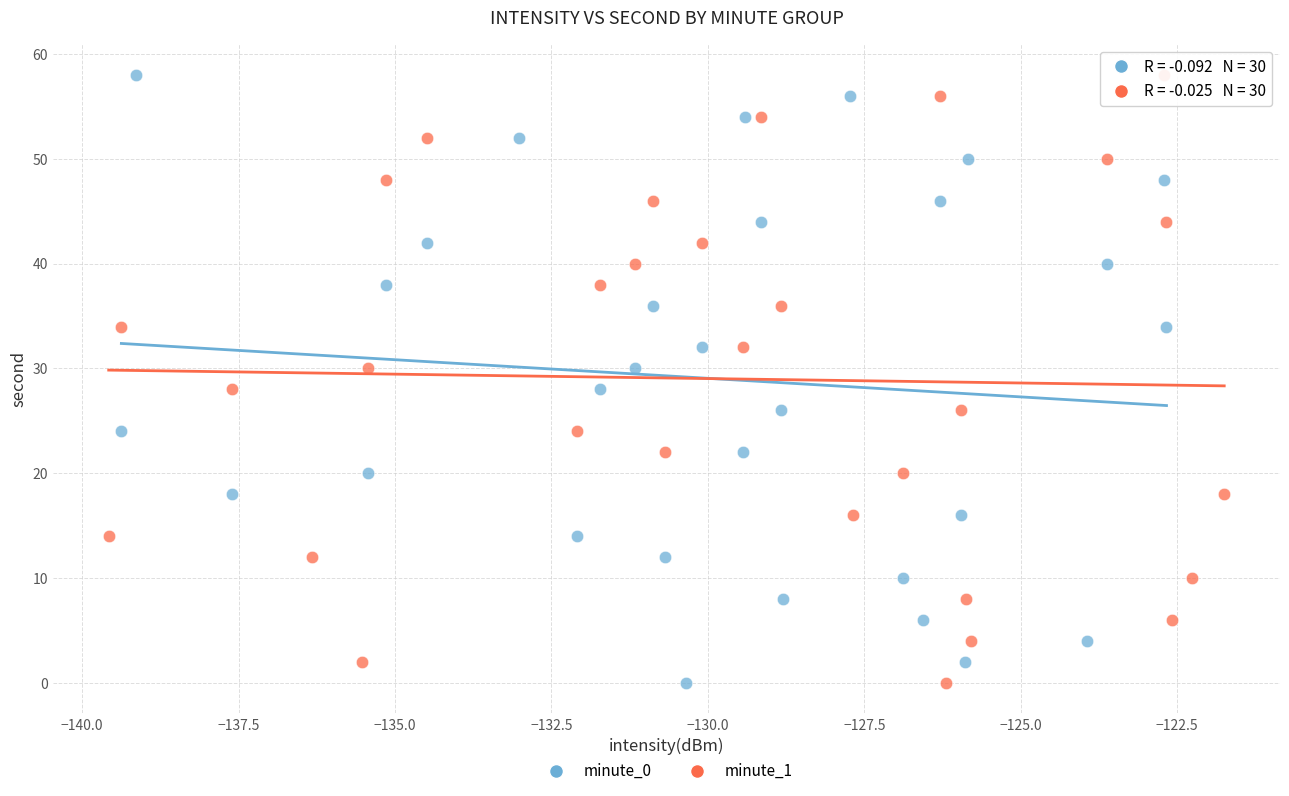

What are all the series names shown in the legend?

minute_0, minute_1